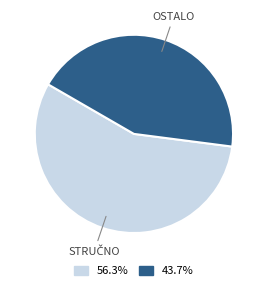

Is there a majority slice in this chart?

Yes